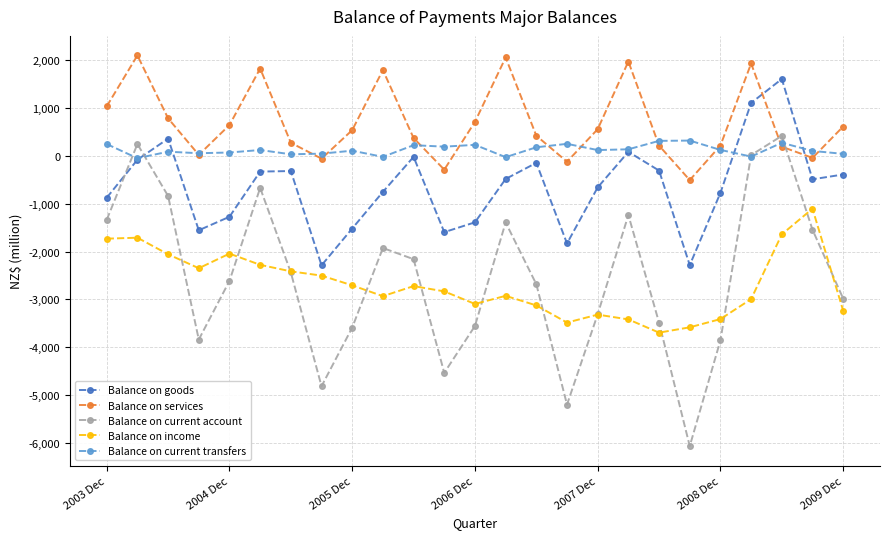

Which series has the widest spread of values?

Balance on current account